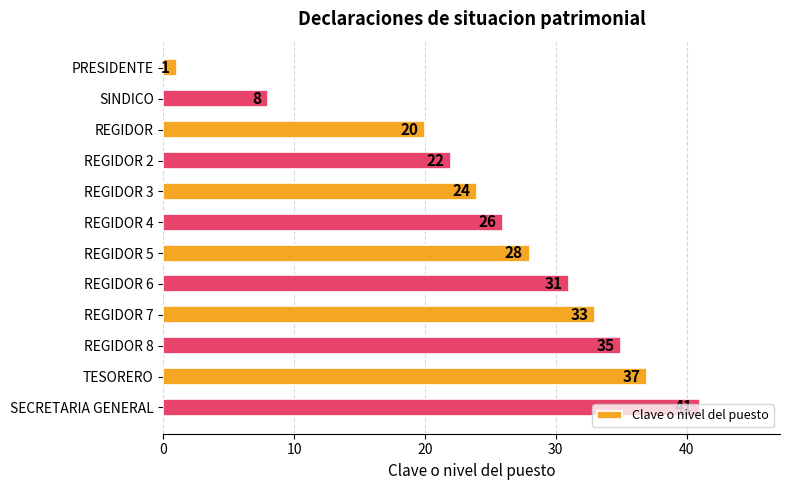

List the labels in order of value, largest first.

SECRETARIA GENERAL, TESORERO, REGIDOR 8, REGIDOR 7, REGIDOR 6, REGIDOR 5, REGIDOR 4, REGIDOR 3, REGIDOR 2, REGIDOR, SINDICO, PRESIDENTE